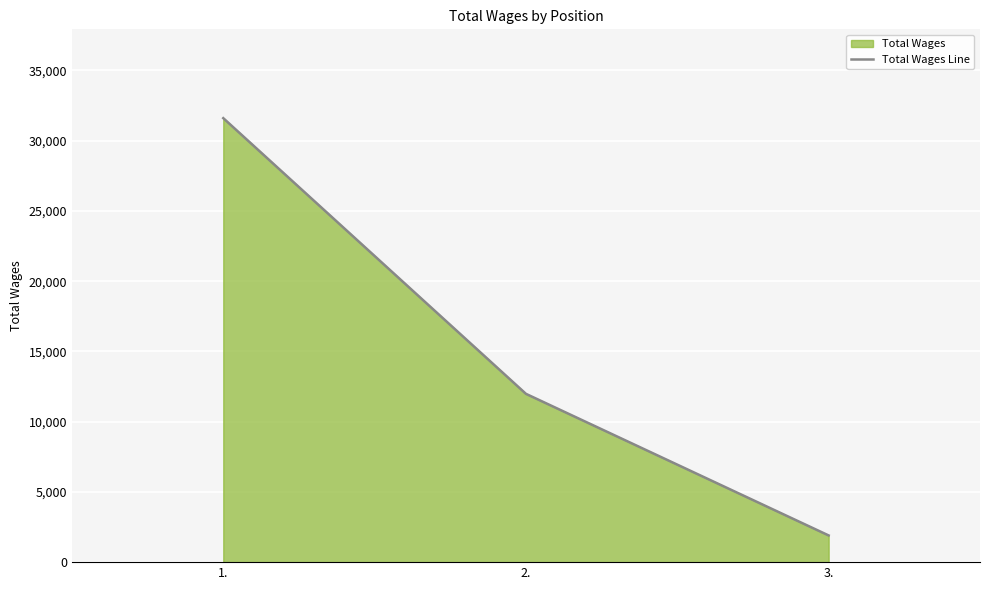

List the labels in order of value, smallest first.

3., 2., 1.